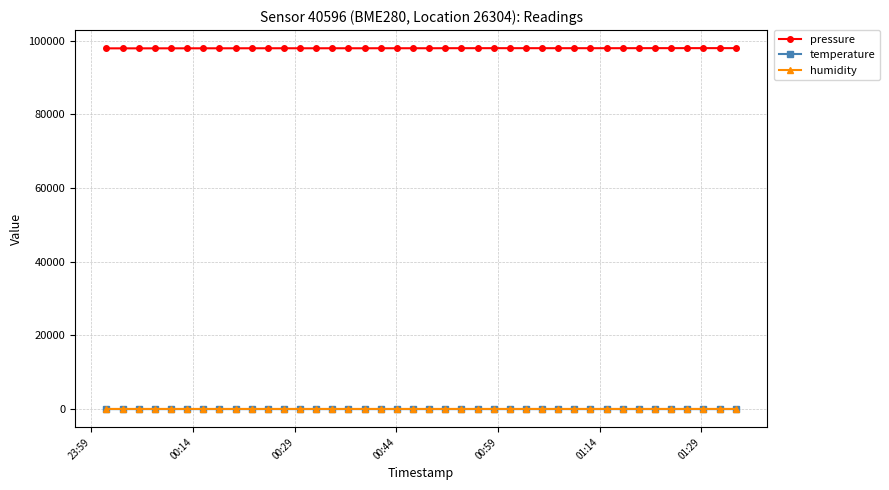

True or false: humidity has more than 2 interior local peaks.

True